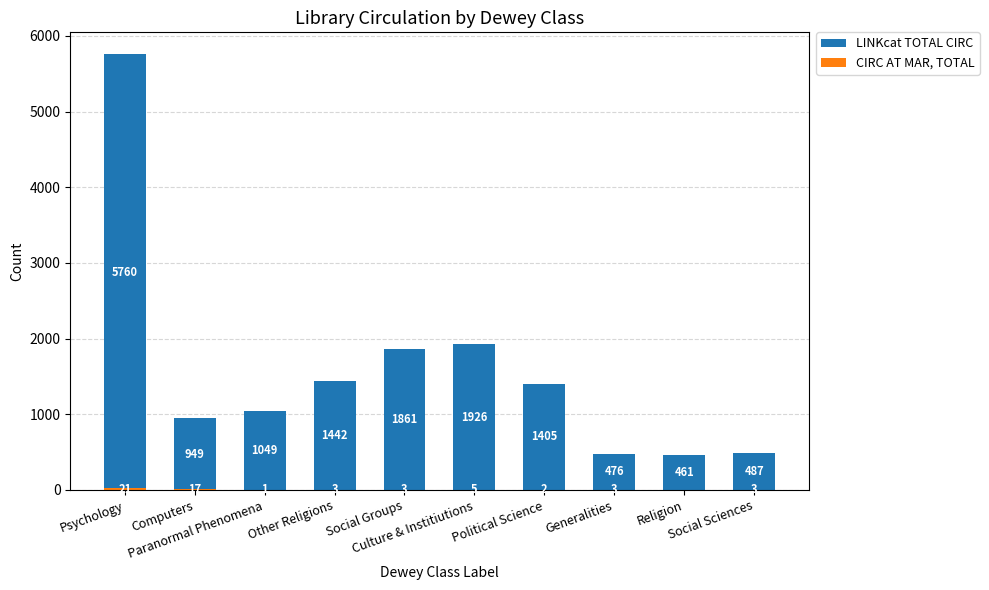

Reading left to right, what are all the values shown in this chart?

LINKcat TOTAL CIRC: 5760	949	1049	1442	1861	1926	1405	476	461	487
CIRC AT MAR, TOTAL: 21	17	1	3	3	5	2	3	0	3